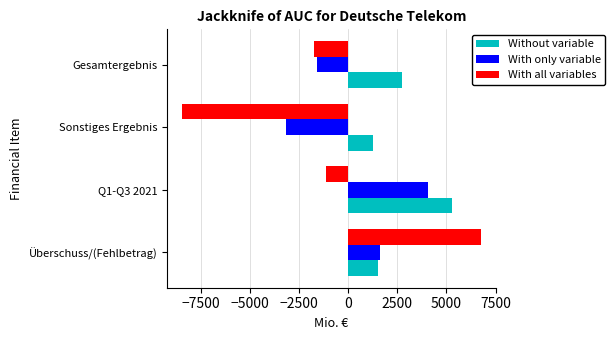

At which category is the sum across all series the highest?

Überschuss/(Fehlbetrag)